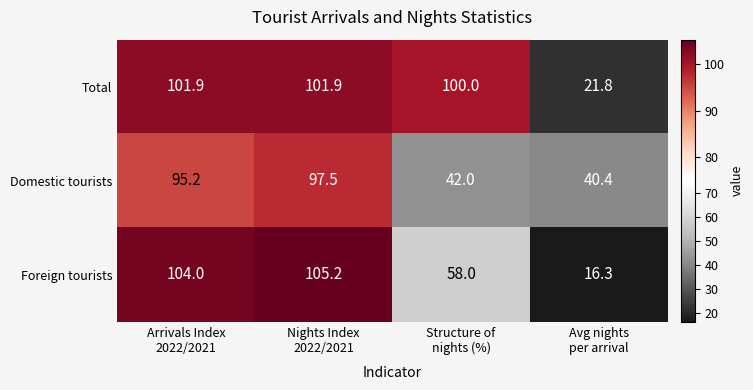

Which series has the widest spread of values?

Foreign tourists